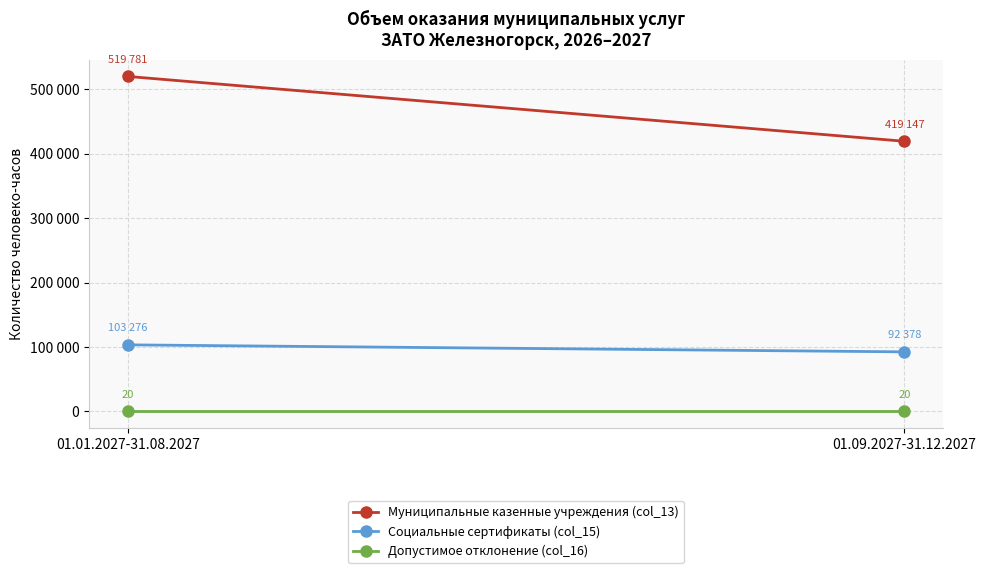

Which category has the highest value across all series?

01.01.2027-31.08.2027